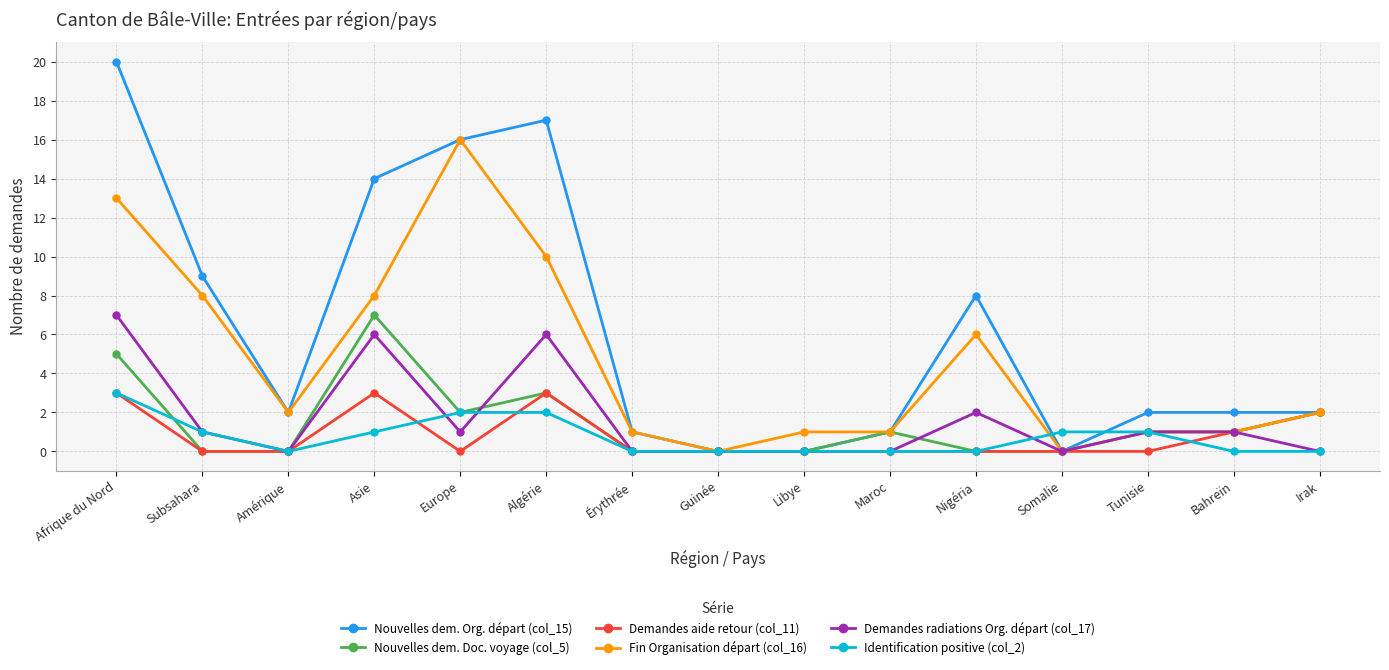

The Identification positive (col_2) series shows 2 at Bahreïn. True or false?

False